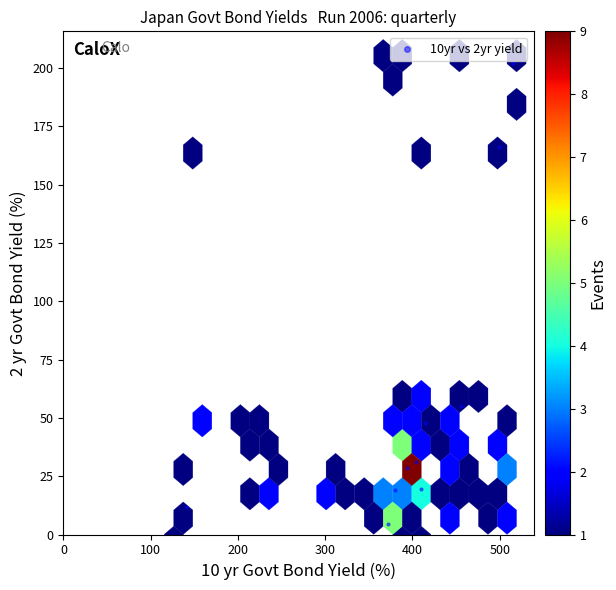

What Y value in the scatter plot is closest to 103?

55.2